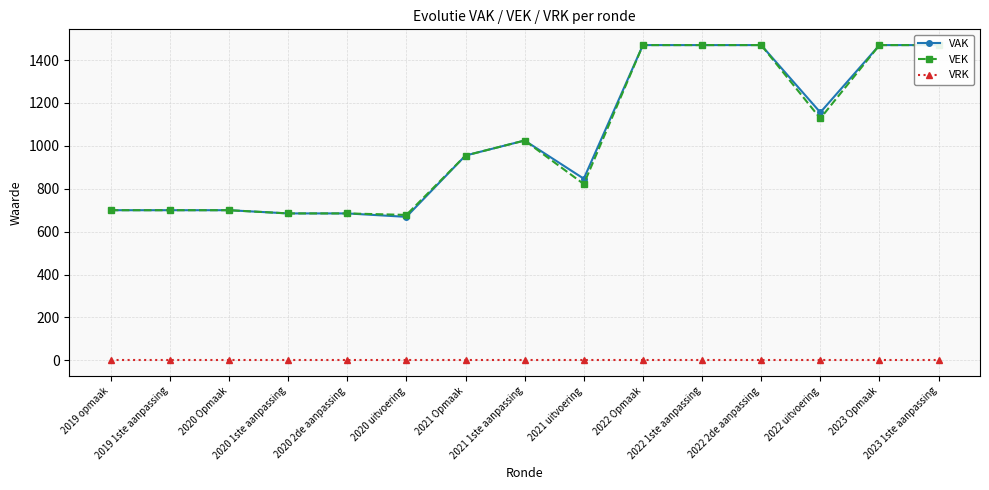

What are all the series names shown in the legend?

VAK, VEK, VRK